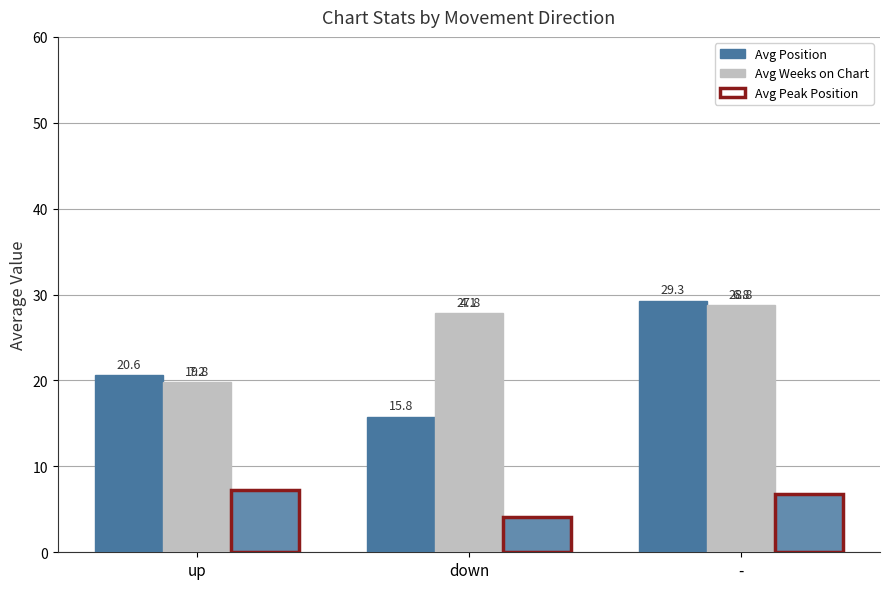

What is the highest value of the Avg Peak Position series?

7.2